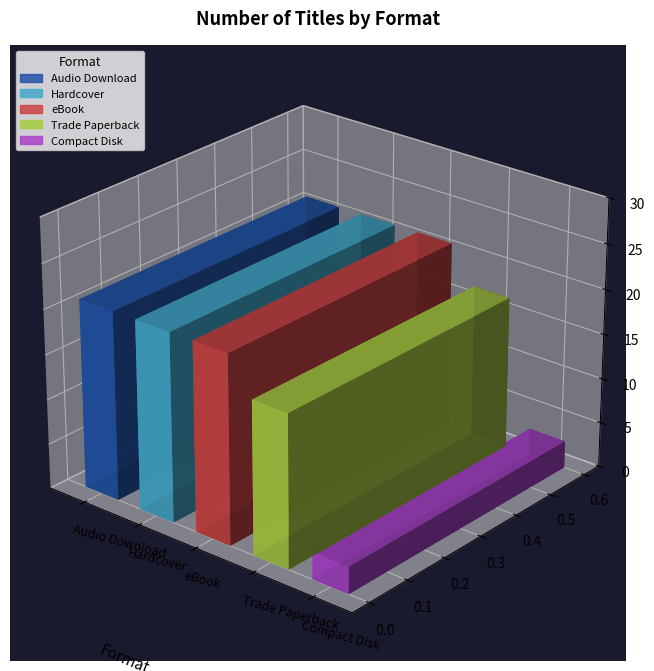

The chart shows a value of 17 at Audio Download. True or false?

True